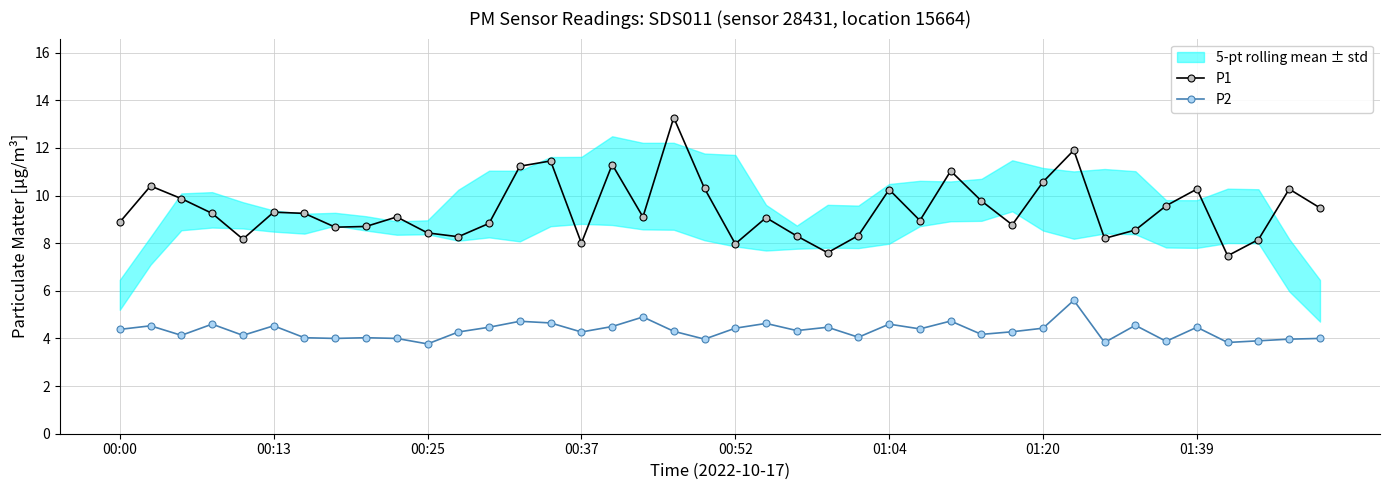

True or false: P1 and P2 cross at least once.

False